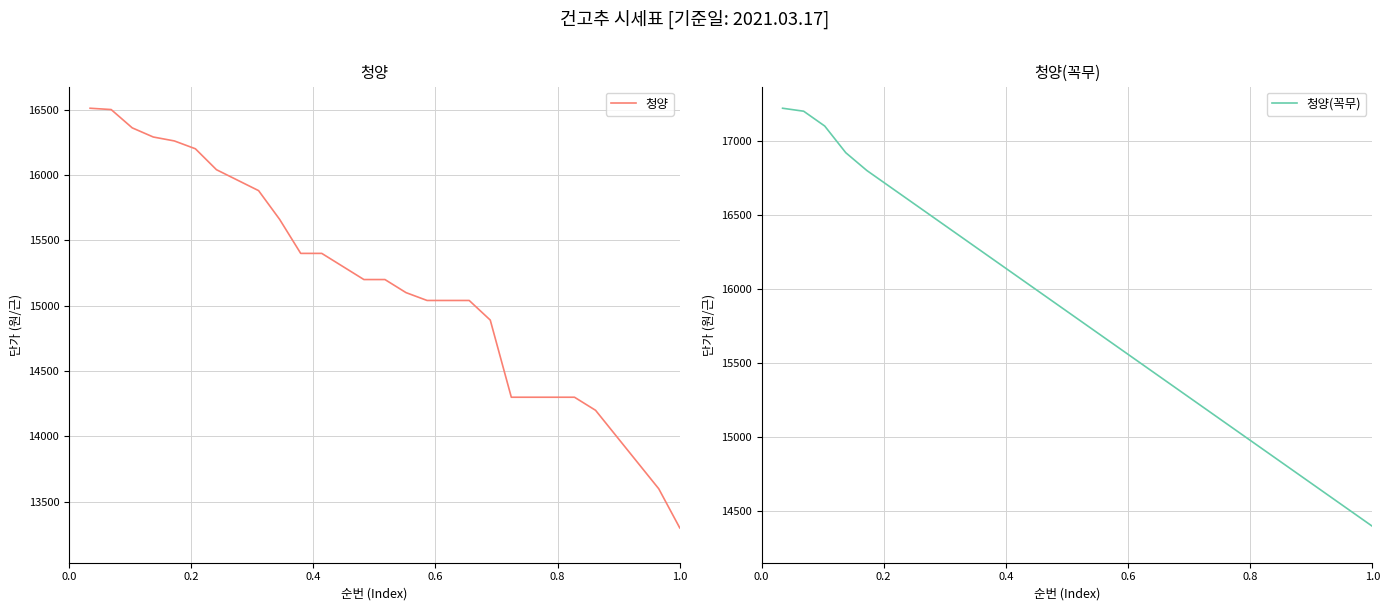

True or false: 청양 and 청양(꼭무) intersect in this chart.

False